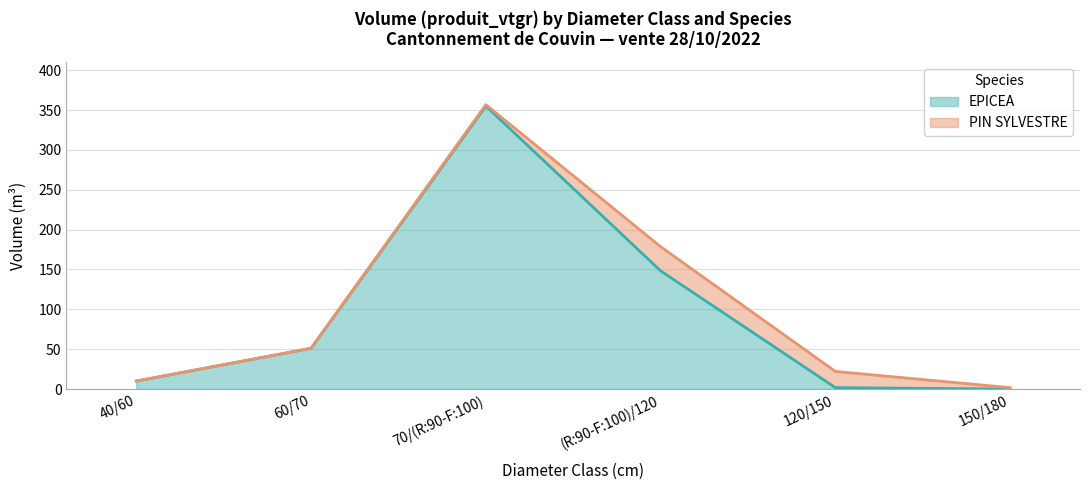

At which label does EPICEA reach its peak?

70/(R:90-F:100)